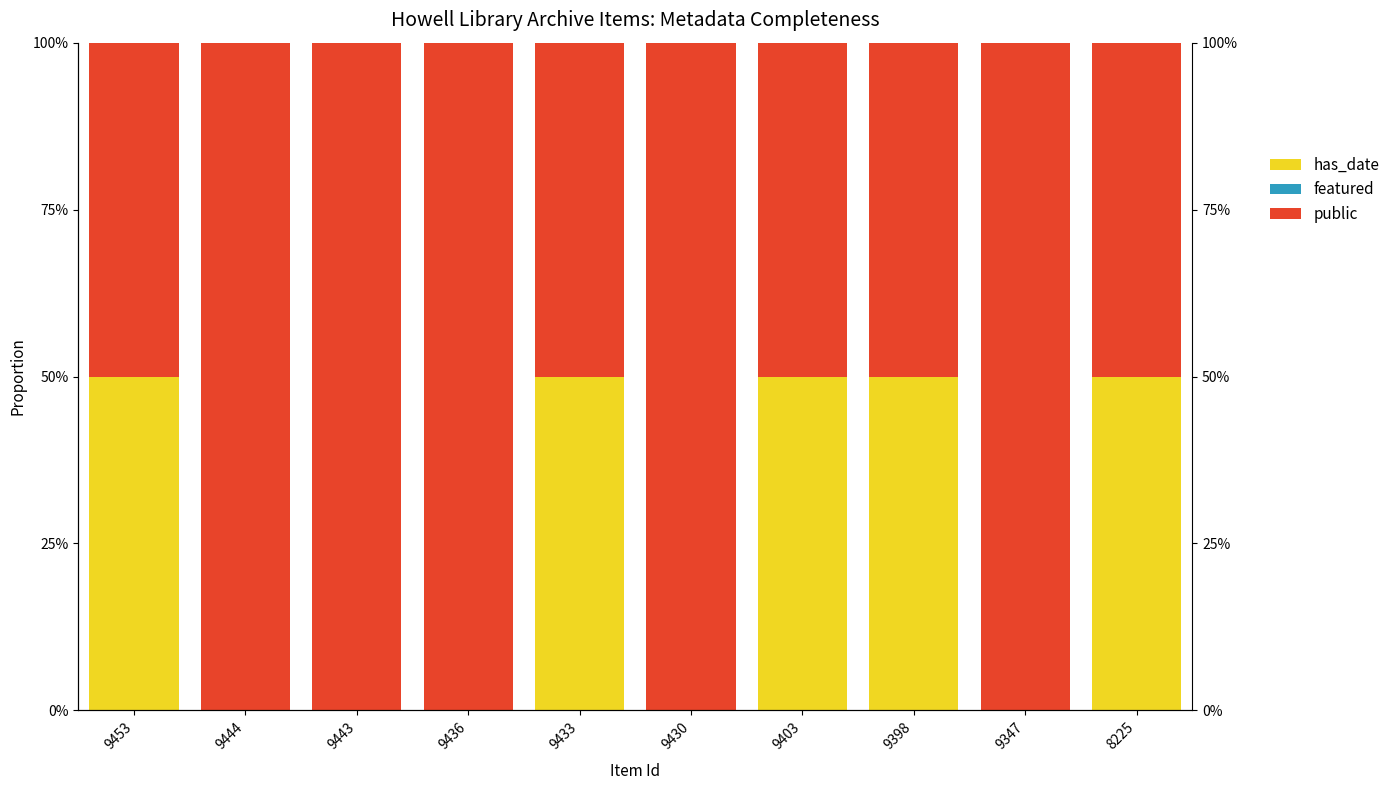

How many groups of bars are there?

10